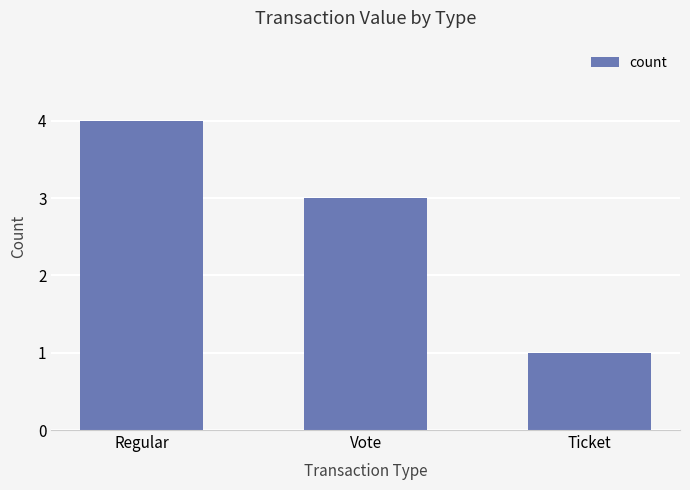

How many bars are there in total?

3